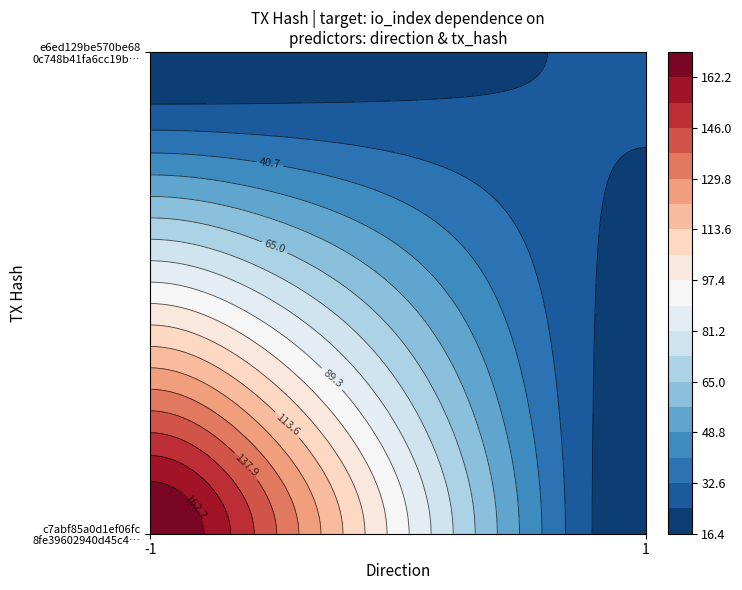

What is the total value across all series at io_index?

229